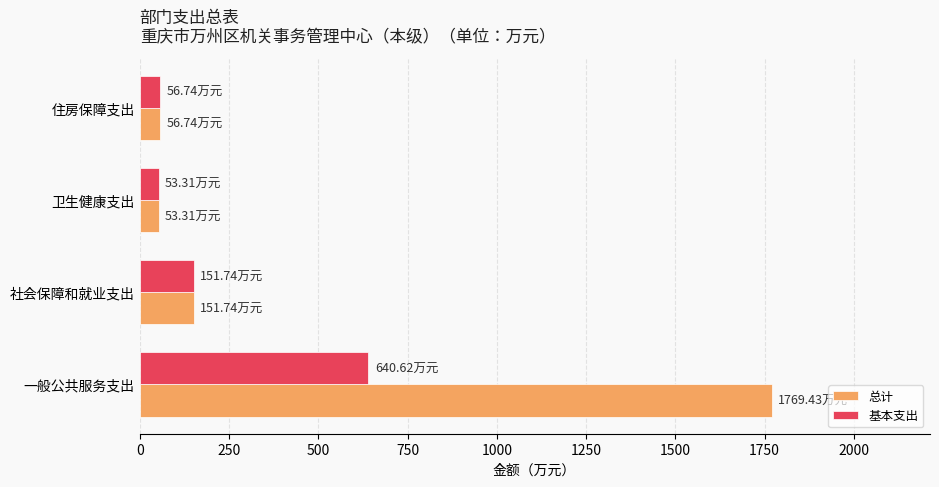

What is the sum of all 总计 values?

2031.2